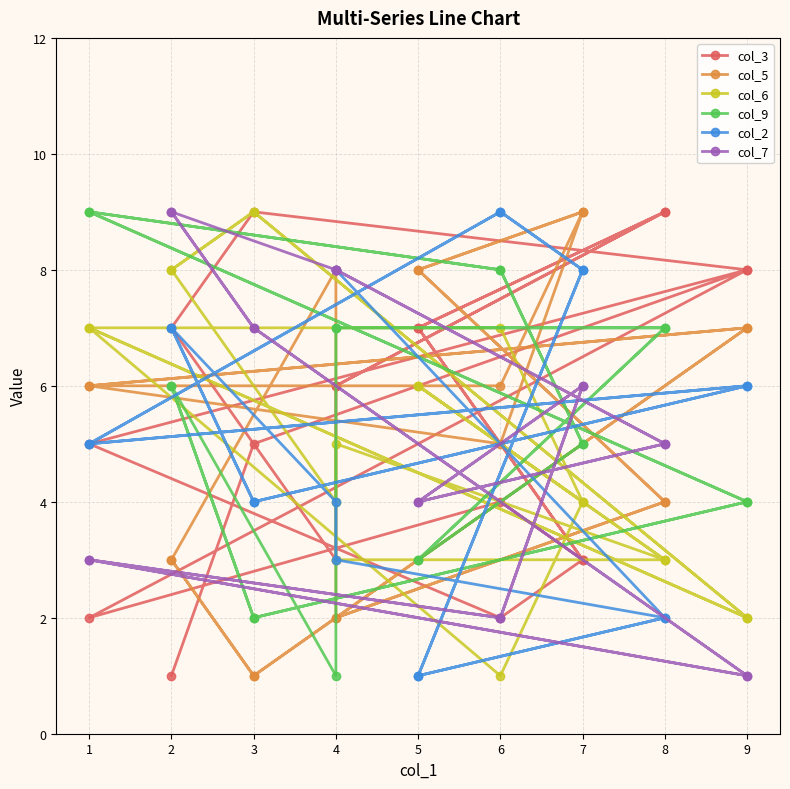

Which series has the widest spread of values?

col_3